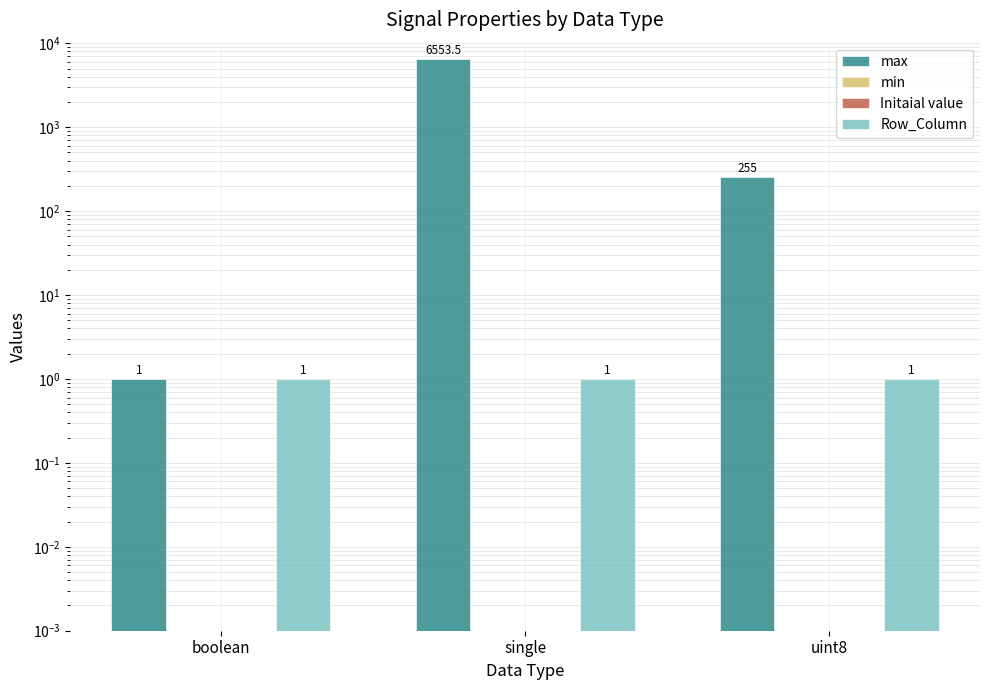

True or false: max has a value of 2392.9 at single.

False